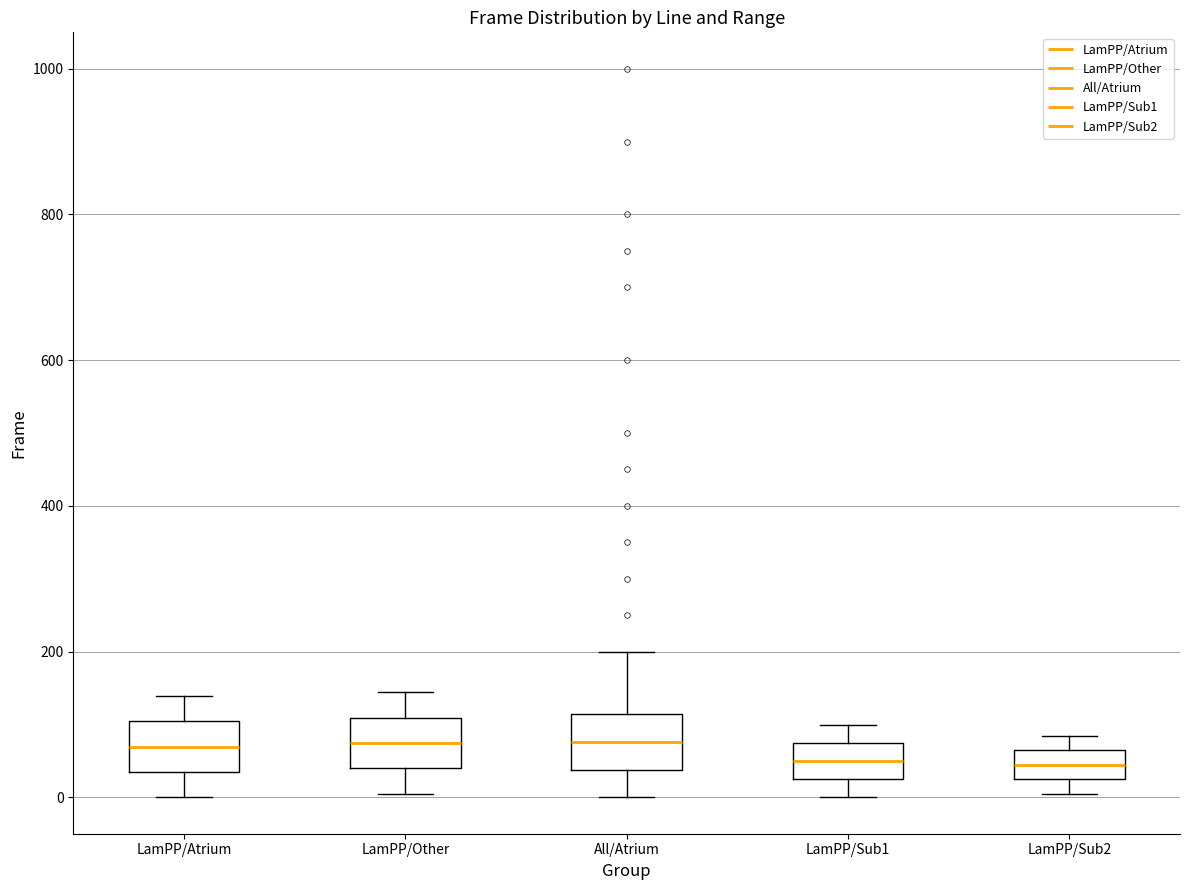

Reading left to right, read every box against the y-axis: the position of its median line, the range the box covers, and the ends of its whiskers. The values are not printed on the chart, so give them approximately, as read against the axis.

LamPP/Atrium: median 60, box 40 to 100, whiskers 0 to 140
LamPP/Other: median 80, box 40 to 100, whiskers 0 to 140
All/Atrium: median 80, box 40 to 120, whiskers 0 to 200
LamPP/Sub1: median 40, box 20 to 80, whiskers 0 to 100
LamPP/Sub2: median 40, box 20 to 60, whiskers 0 to 80